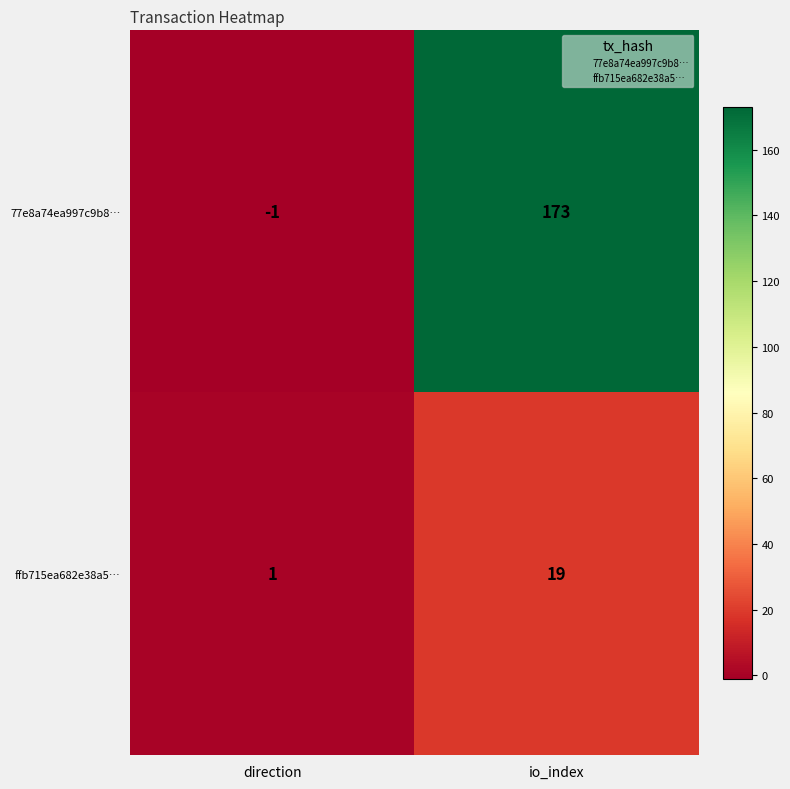

Which category has the lowest value across all series?

direction